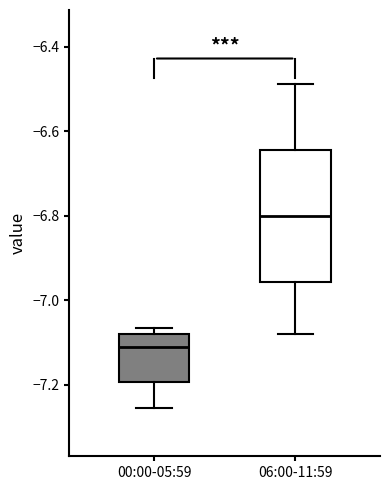

Which box has the lowest median line?

00:00-05:59